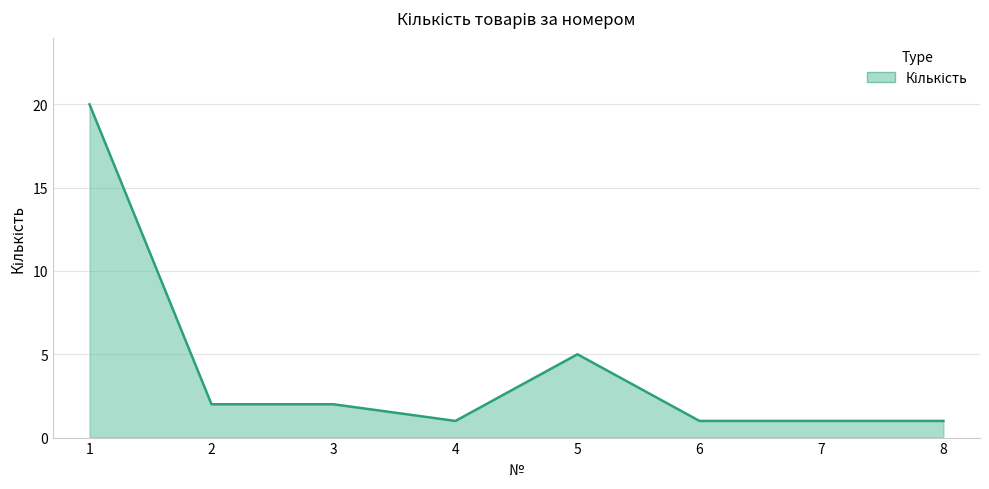

Which has a higher value, 4 or 3?

3